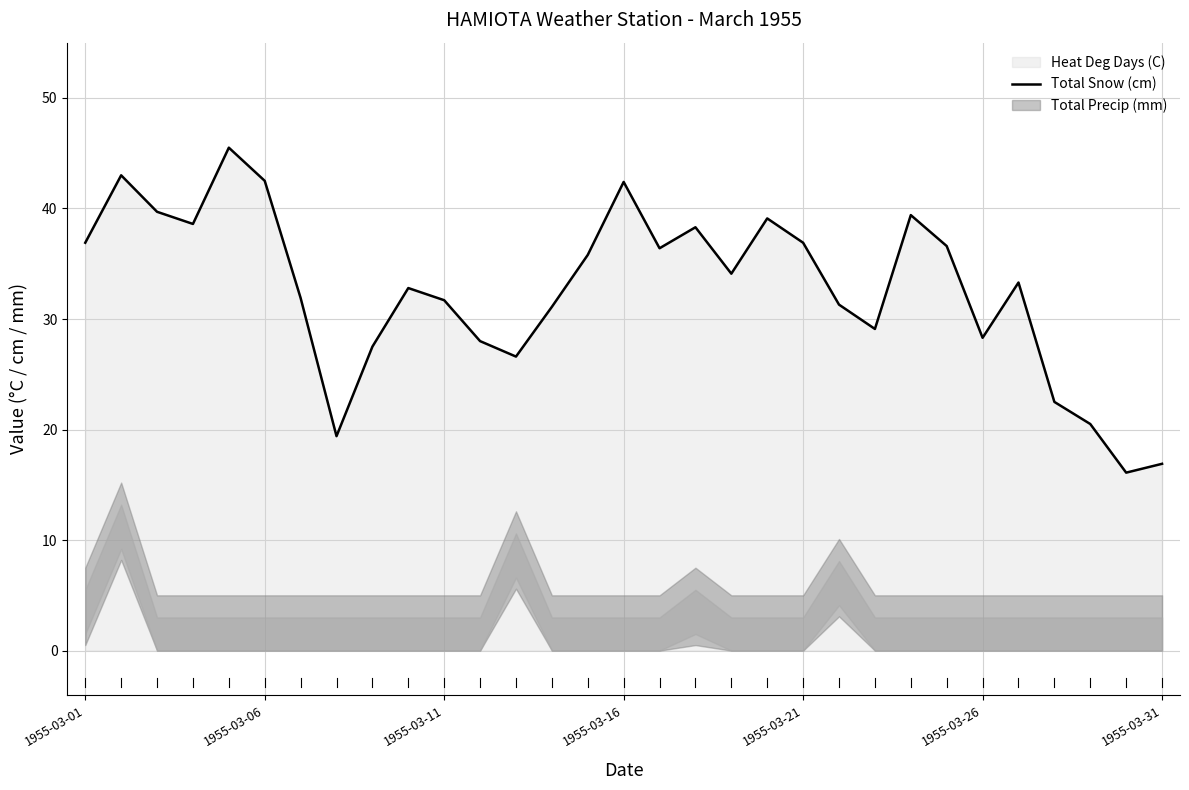

True or false: Total Precip (mm) and Heat Deg Days (C) intersect in this chart.

False